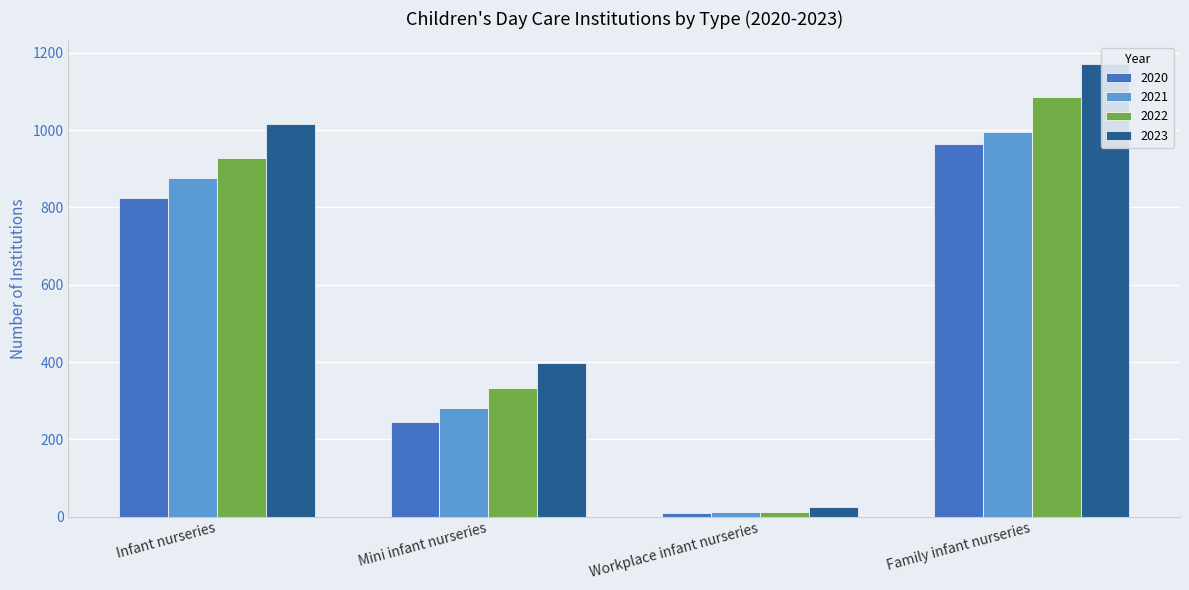

Between Infant nurseries and Family infant nurseries, which series saw the biggest shift?

2022